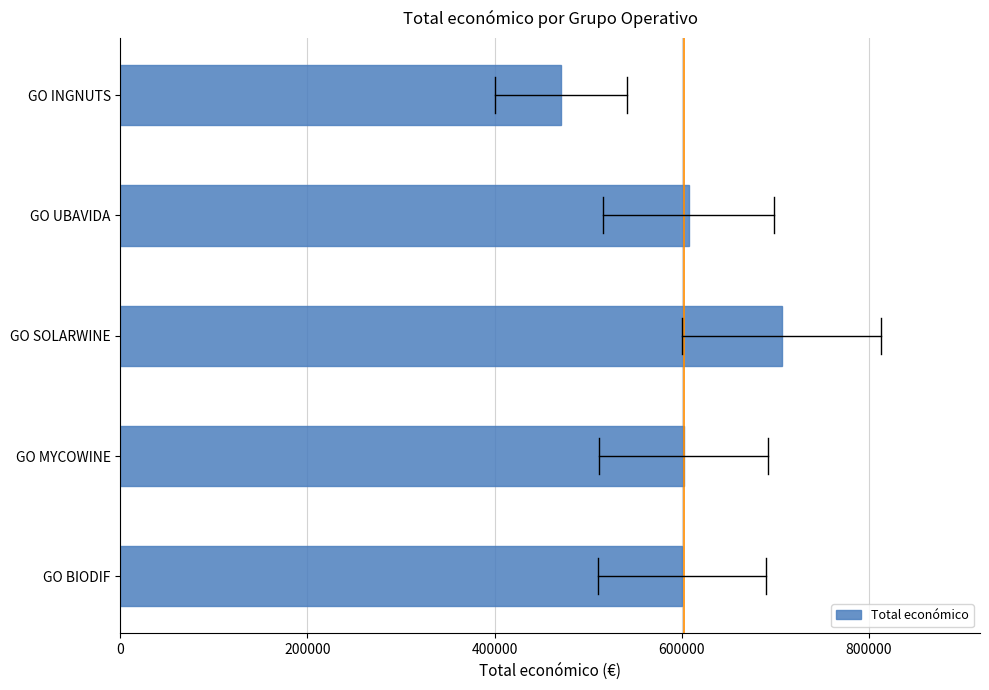

What is the minimum value shown in the chart?

470675.0